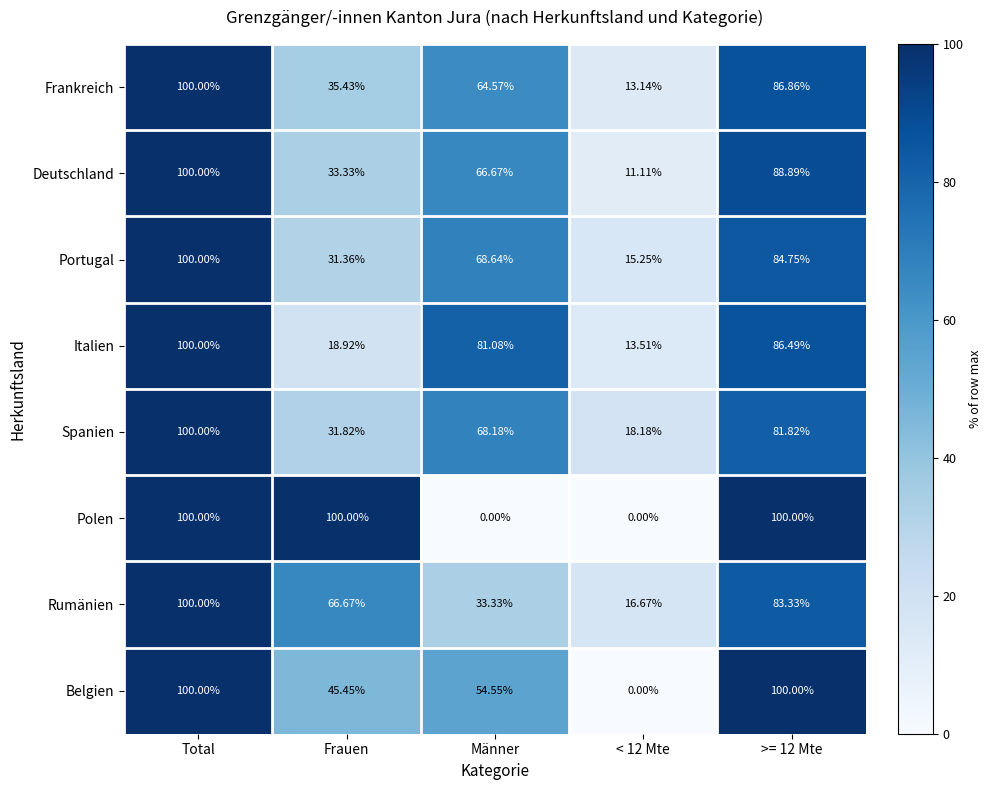

At Männer, list the series in order from largest to smallest.

Italien, Portugal, Spanien, Deutschland, Frankreich, Belgien, Rumänien, Polen